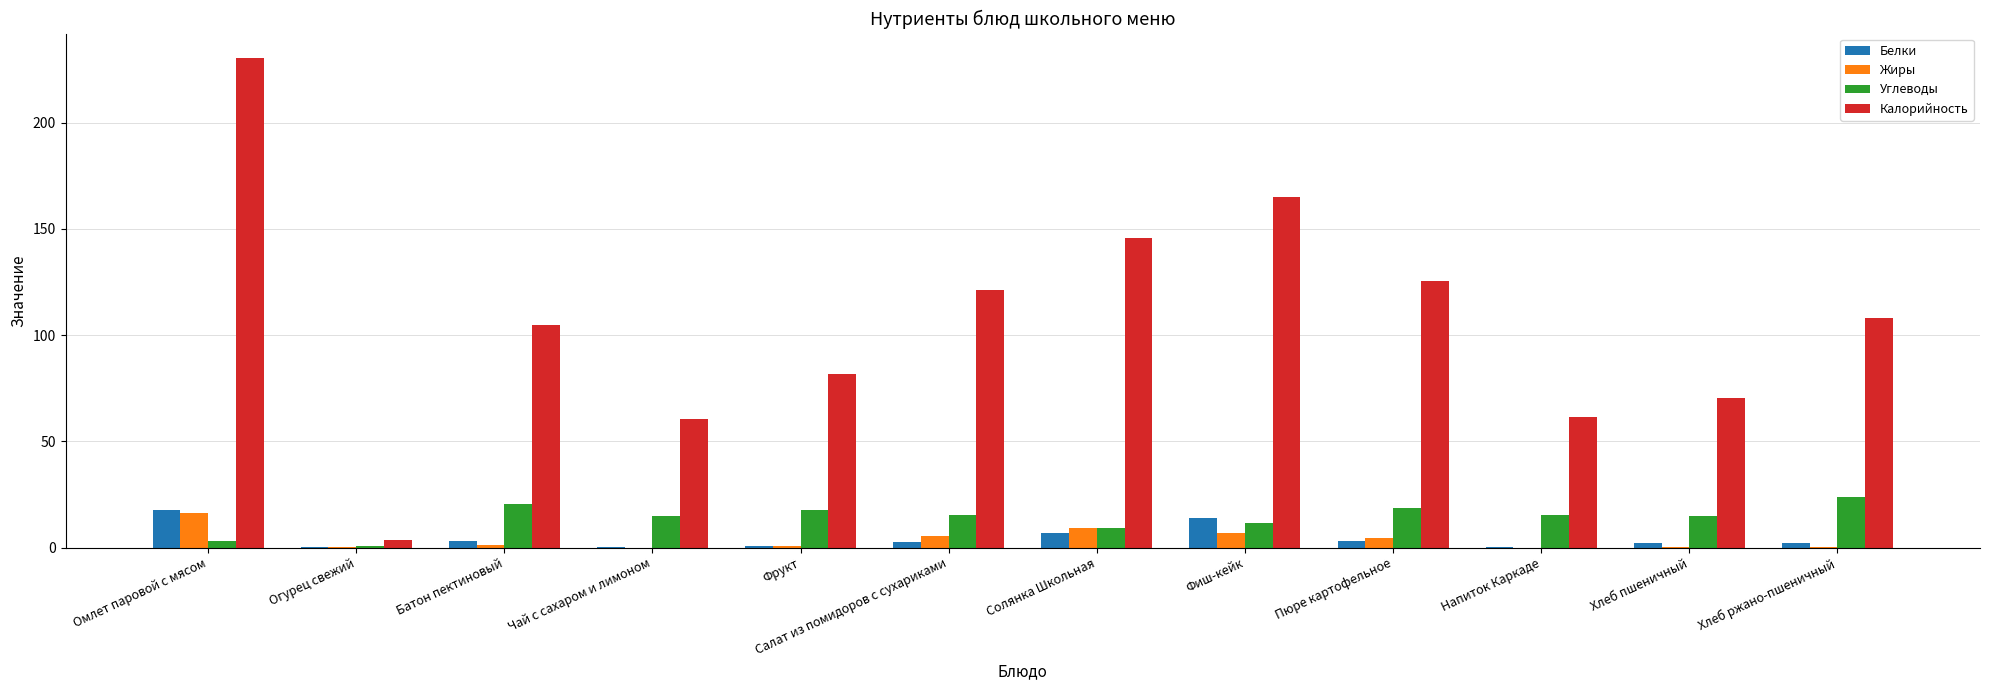

Which series has the largest total across all categories?

Калорийность